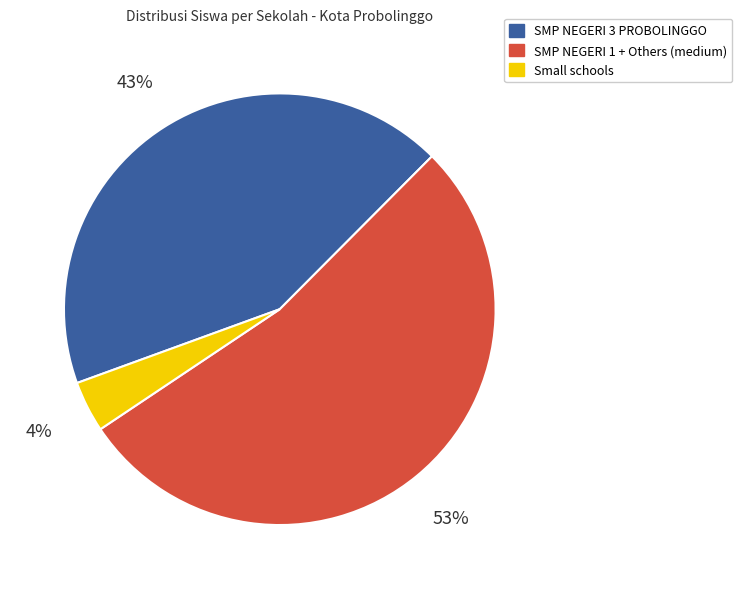

Does any single category account for the majority?

Yes